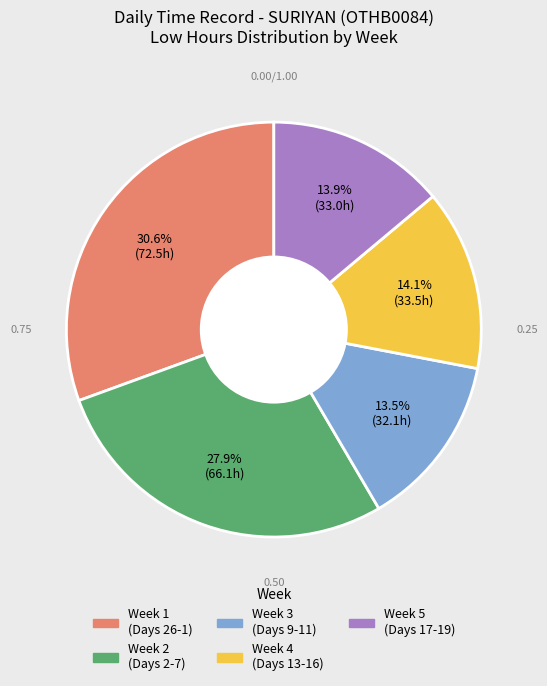

Does any single category account for the majority?

No